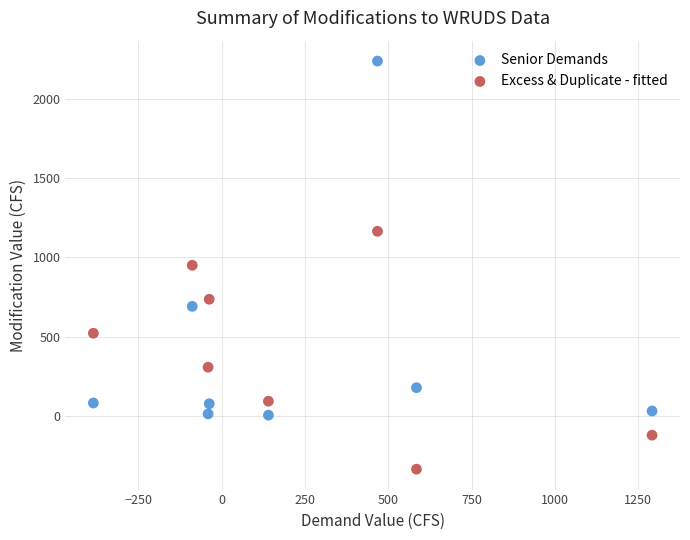

What are all the series names shown in the legend?

Senior Demands, Excess & Duplicate - fitted